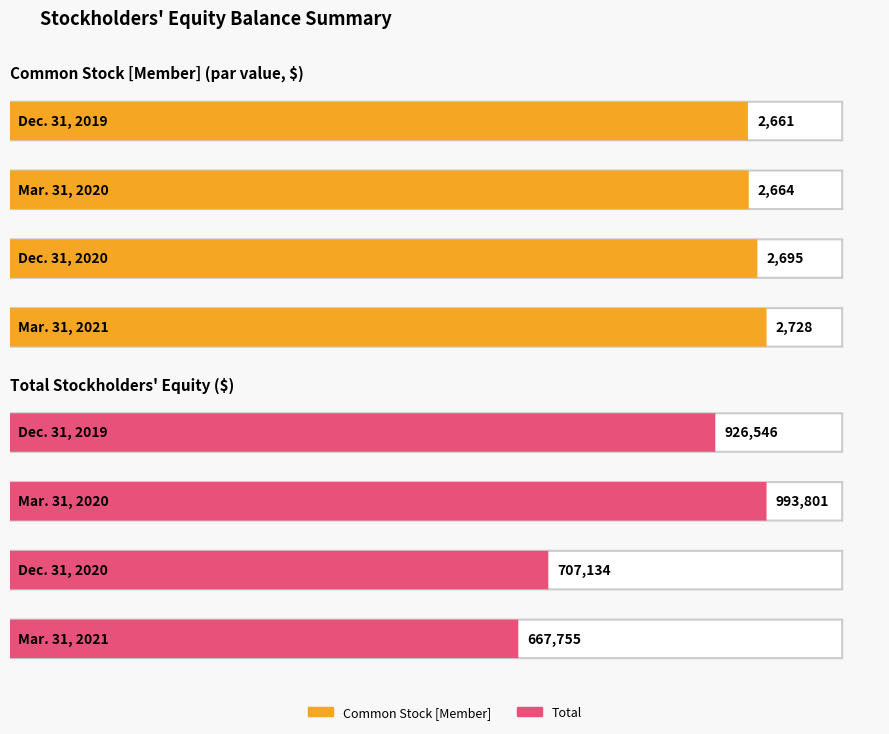

Does the chart contain stacked bars?

No